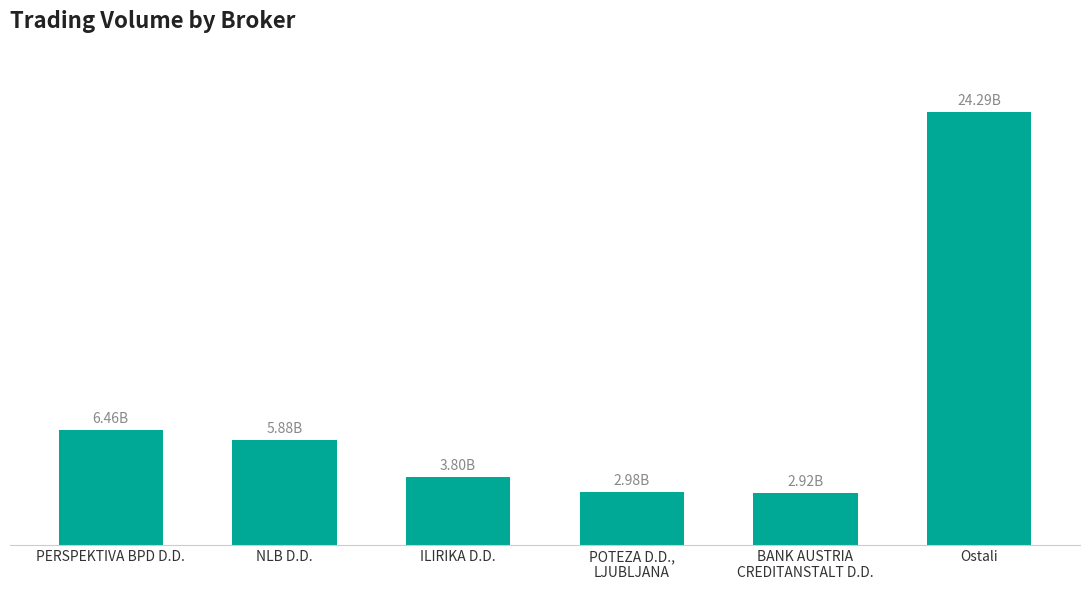

Between Ostali and PERSPEKTIVA BPD D.D., which is larger?

Ostali